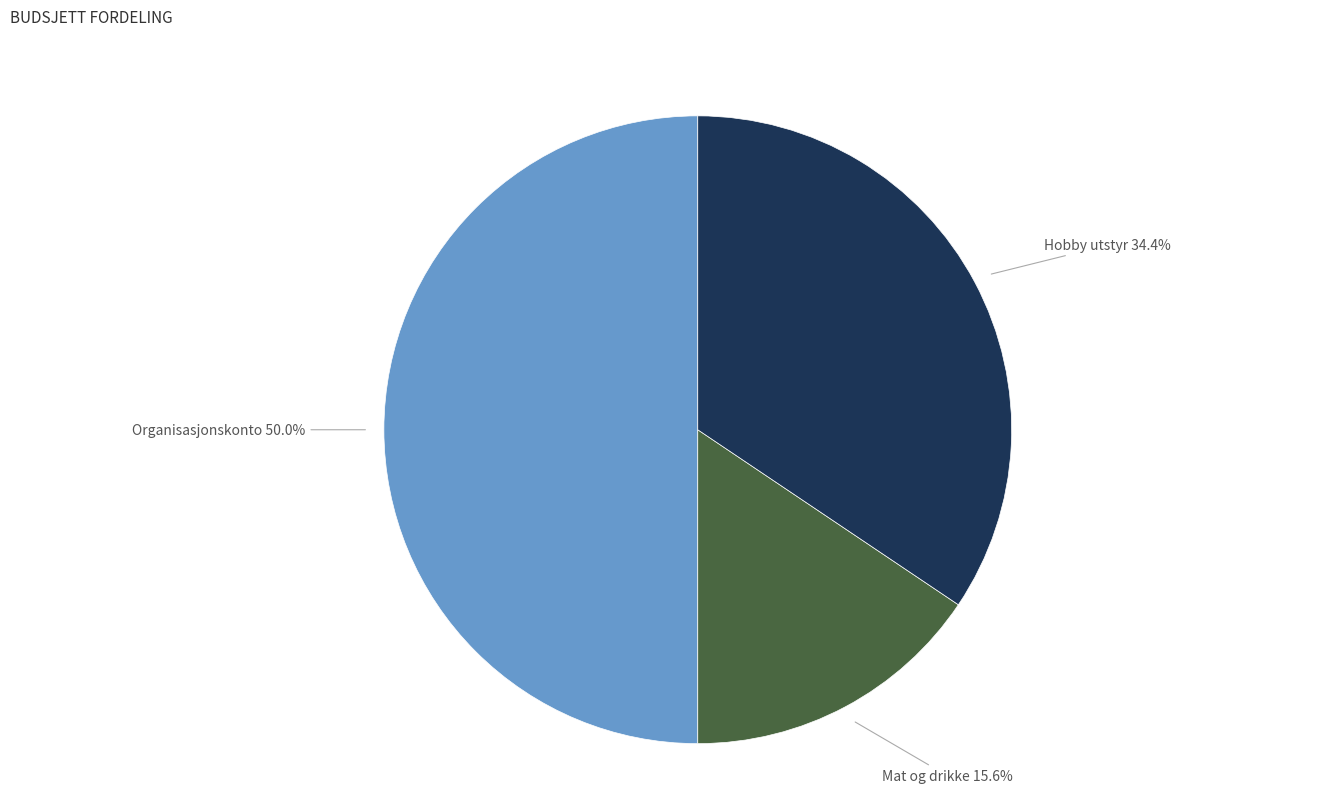

Is the sum of Organisasjonskonto and Hobby utstyr greater than half?

Yes